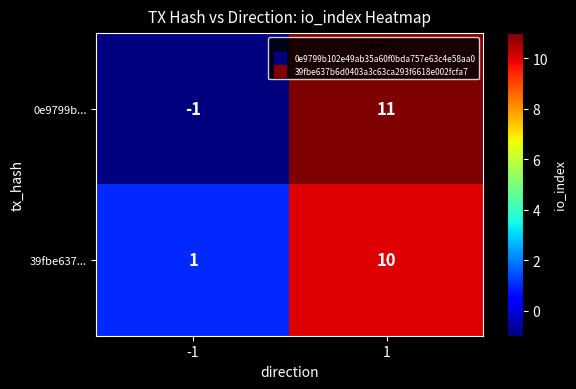

What is the difference between the highest and lowest values at -1?

2